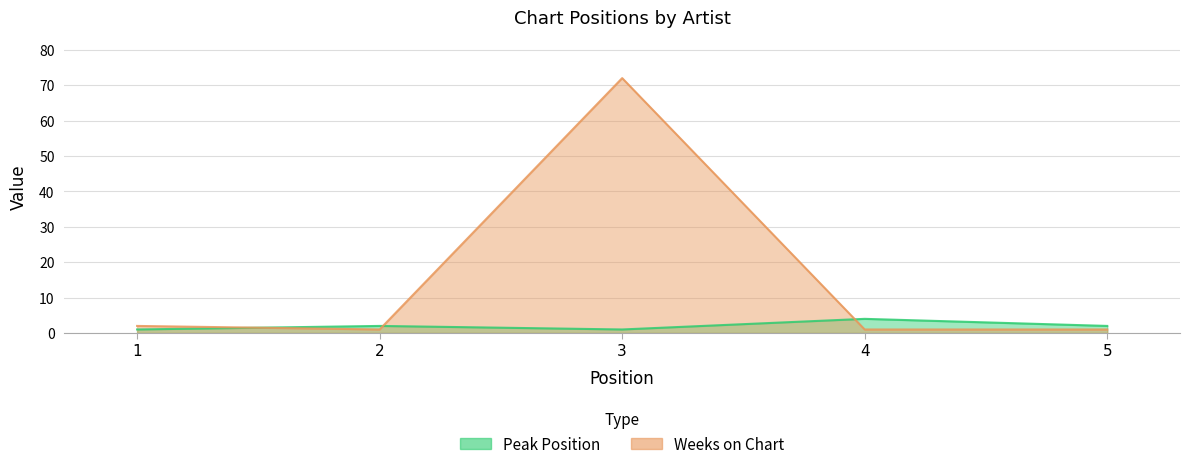

What is the minimum value for Weeks on Chart?

1